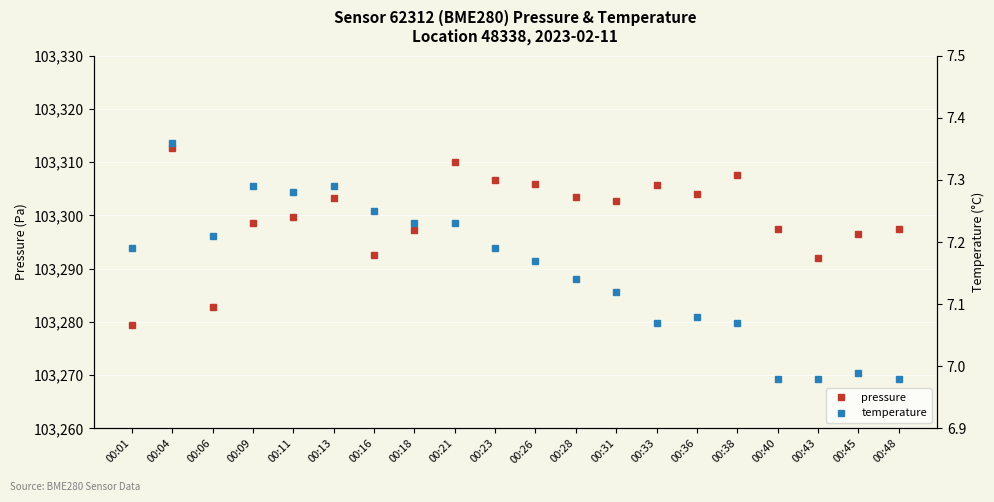

Reading right to left, list all the values displayed in this chart.

pressure: 103297.5	103296.5	103292.0	103297.5	103307.7	103304.0	103305.8	103302.7	103303.5	103305.9	103306.7	103310.0	103297.2	103292.5	103303.2	103299.6	103298.6	103282.8	103312.6	103279.4
temperature: 7.0	7.0	7.0	7.0	7.1	7.1	7.1	7.1	7.1	7.2	7.2	7.2	7.2	7.2	7.3	7.3	7.3	7.2	7.4	7.2